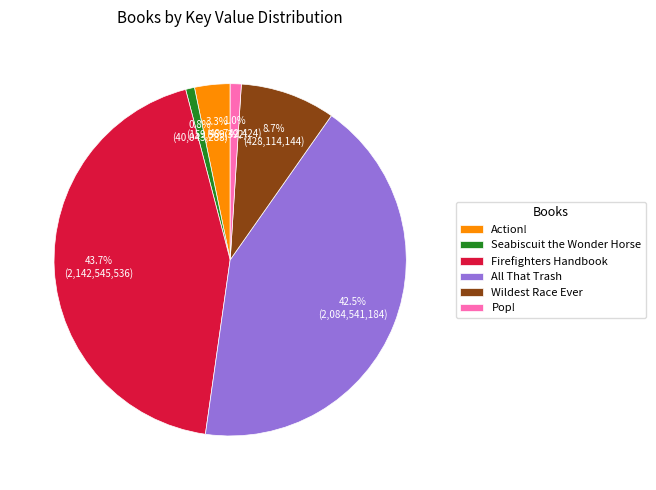

Is there any slice that represents more than half of the pie?

No